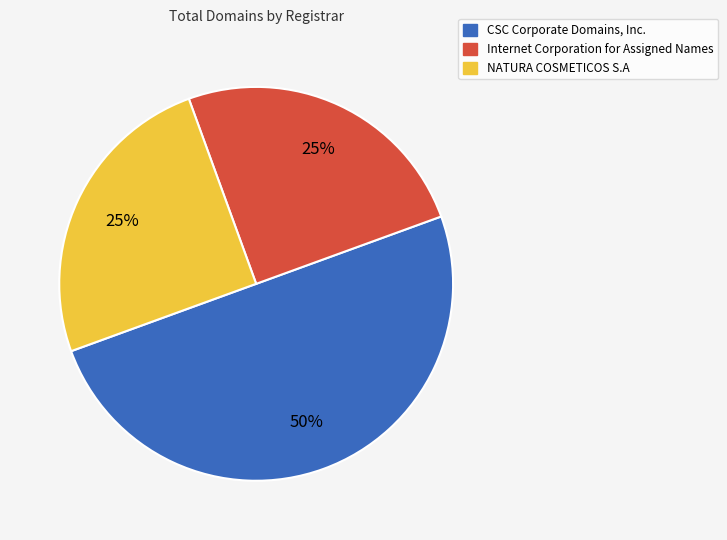

How many segments does this pie chart have?

3